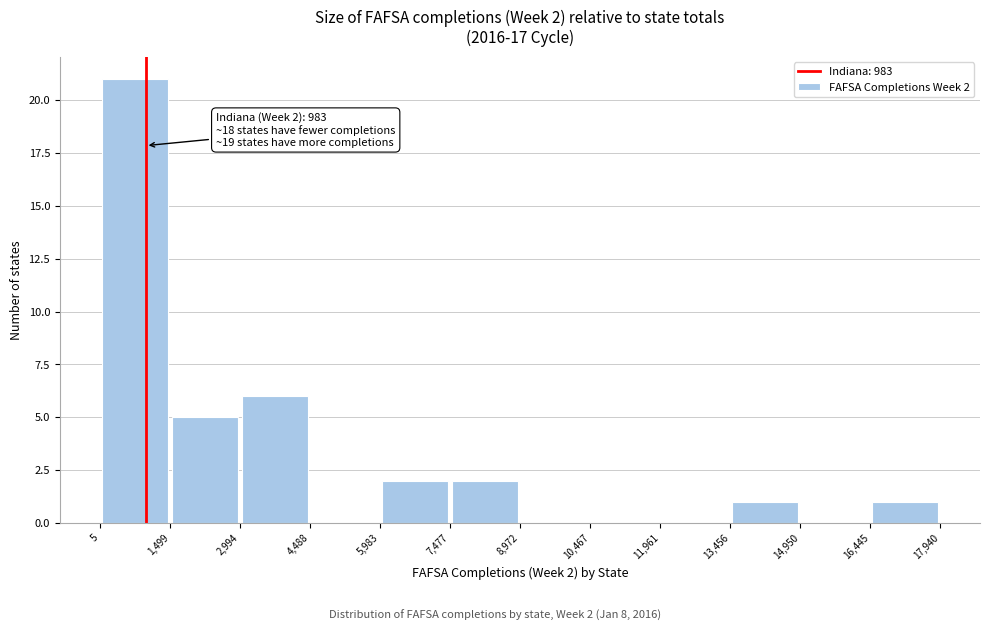

Which range on the x-axis has the tallest bar?

5 to 1,499